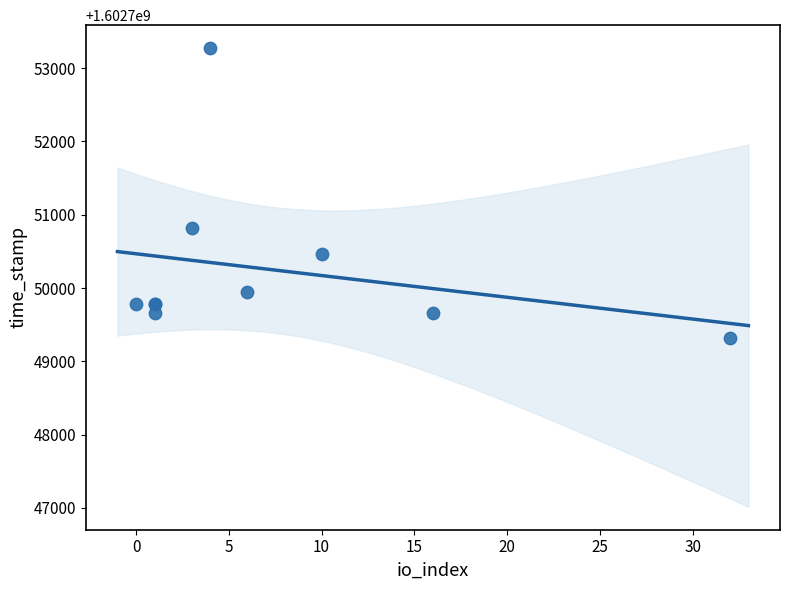

What Y value in the scatter plot is closest to 1602751294?

1602750824